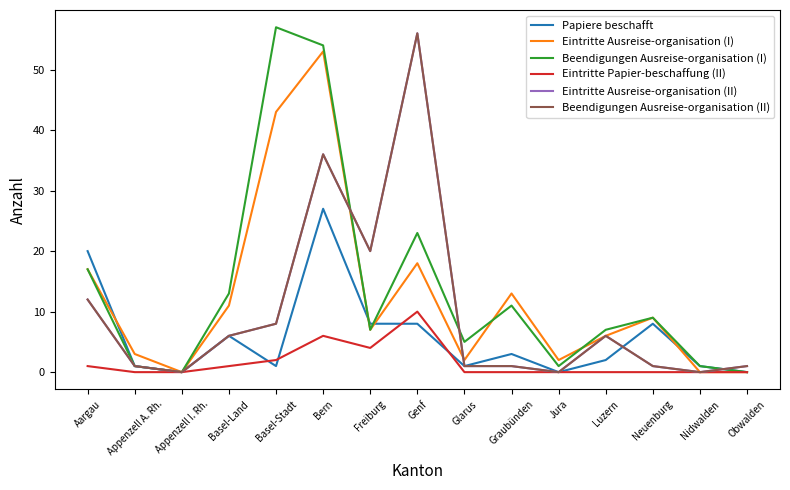

Is it true that Beendigungen Ausreise-organisation (II) equals 19 at Aargau?

False